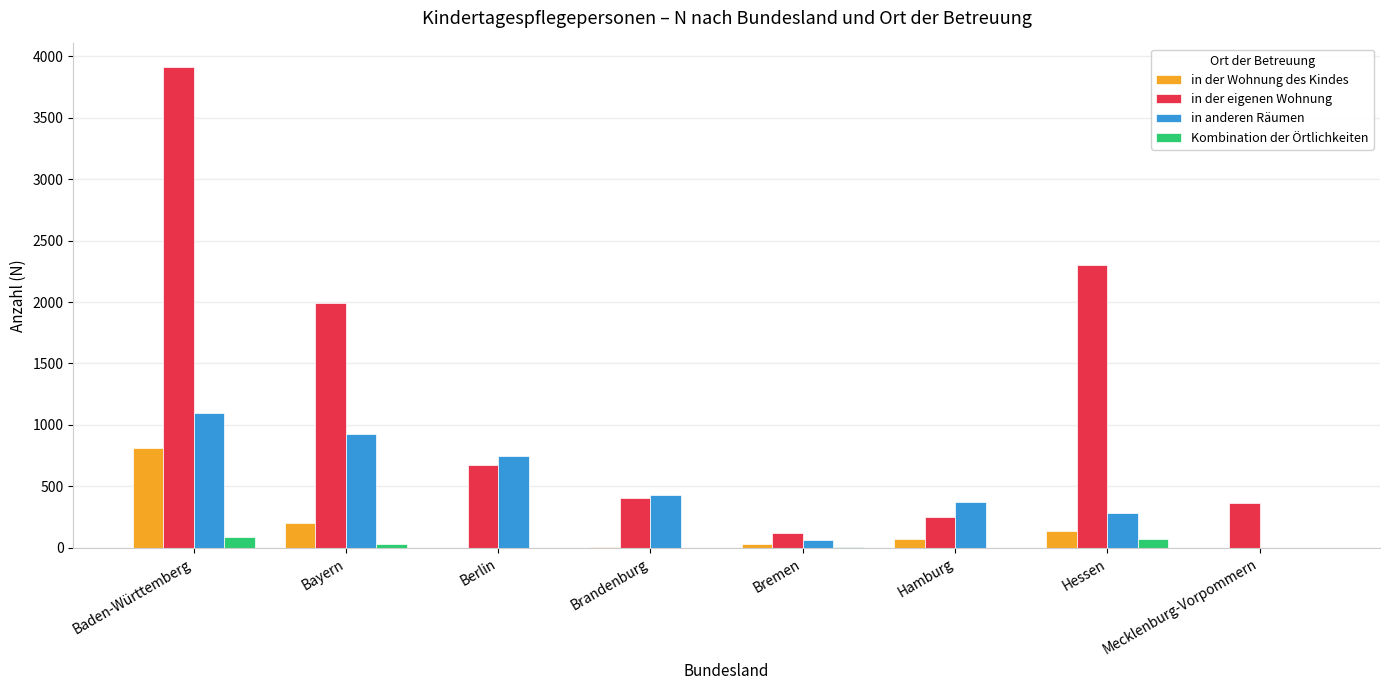

How many groups of bars are there?

8